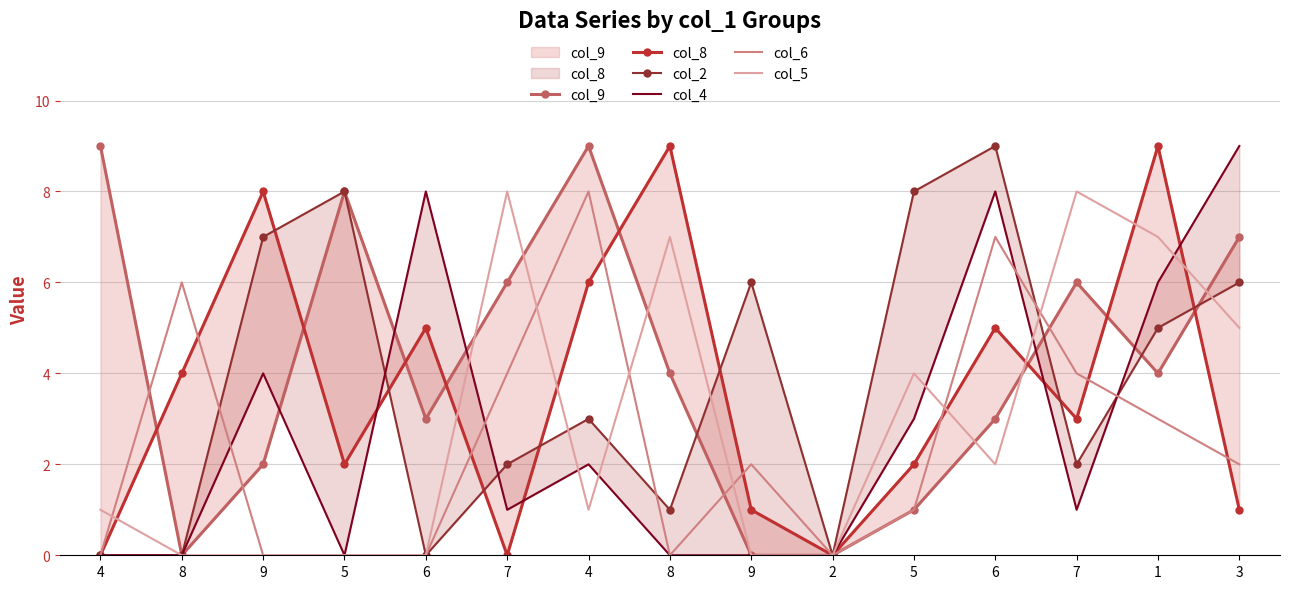

How many data points in col_5 are above 1?

7